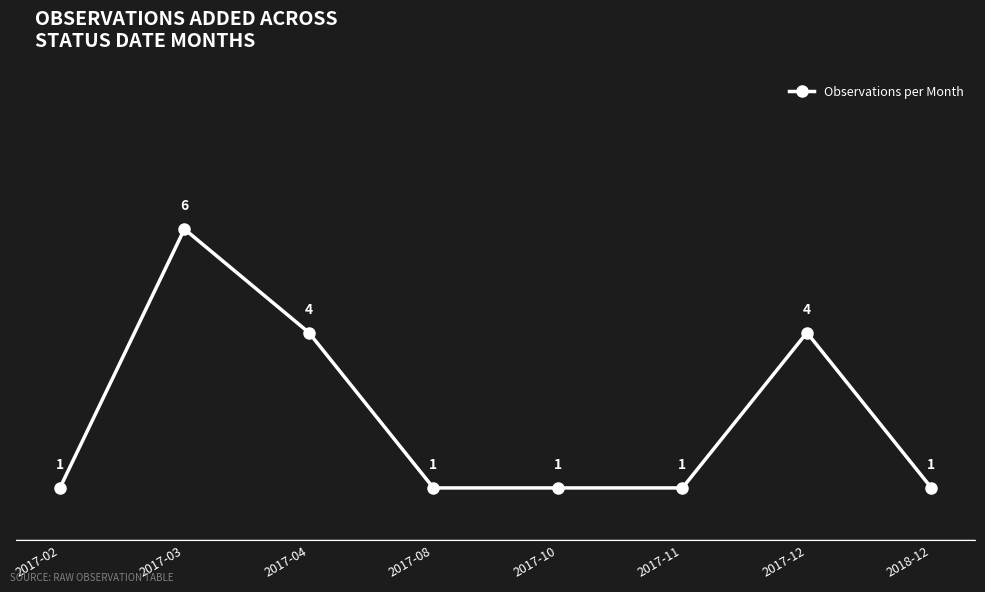

Which category has the highest value across all series?

2017-03